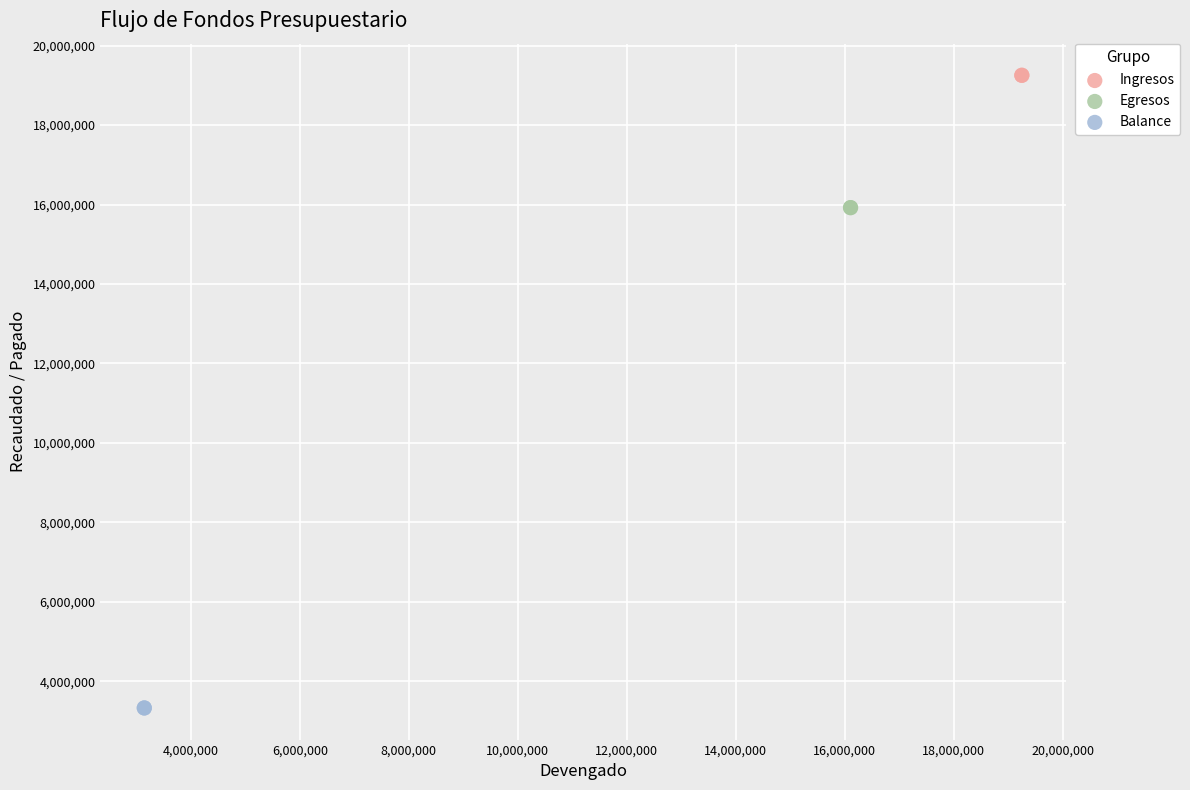

What are all the series names shown in the legend?

Ingresos, Egresos, Balance